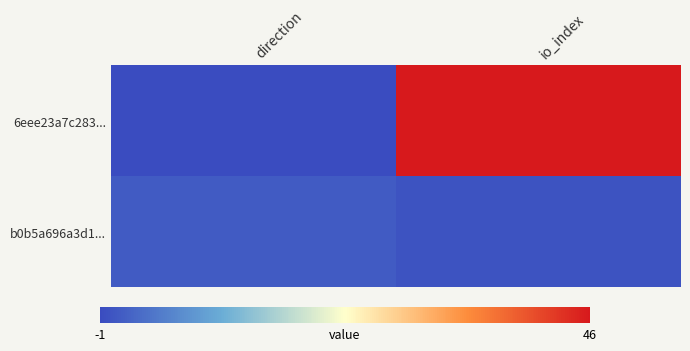

What is the smallest value displayed?

-1